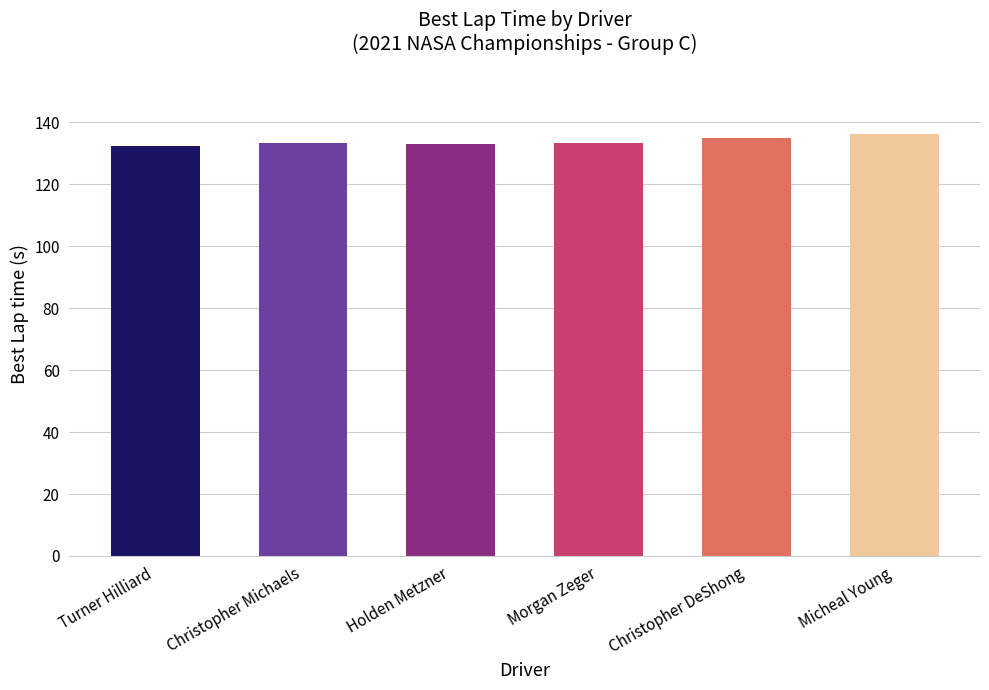

Between Turner Hilliard and Micheal Young, which is larger?

Micheal Young